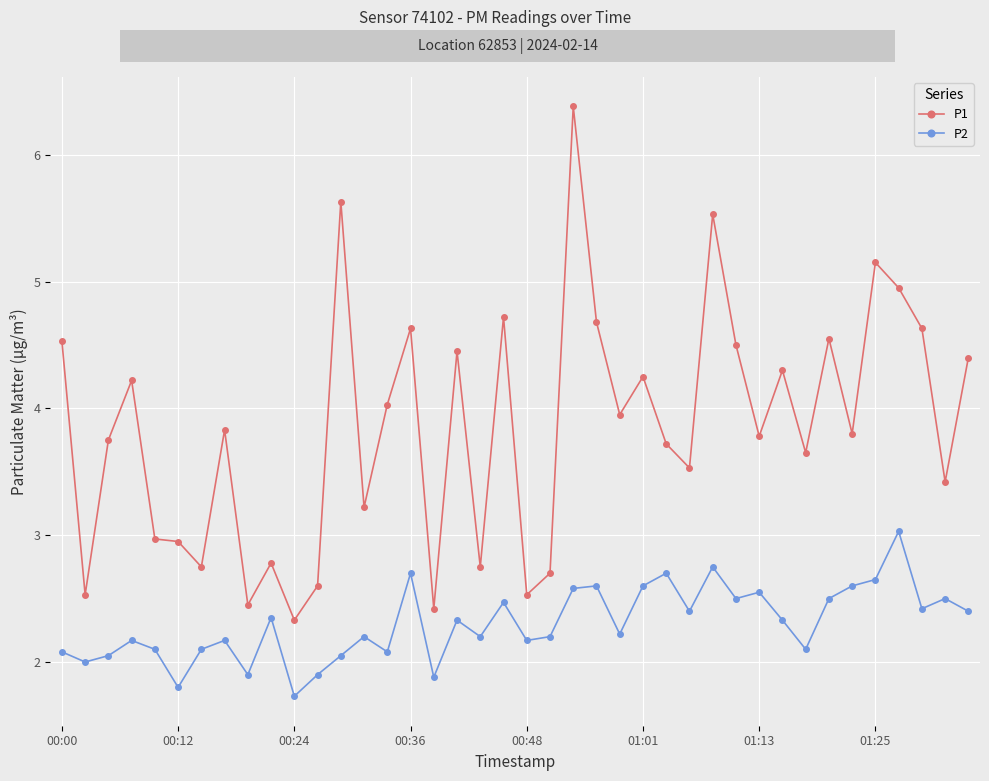

List the series in order of their overall mean, lowest first.

P2, P1